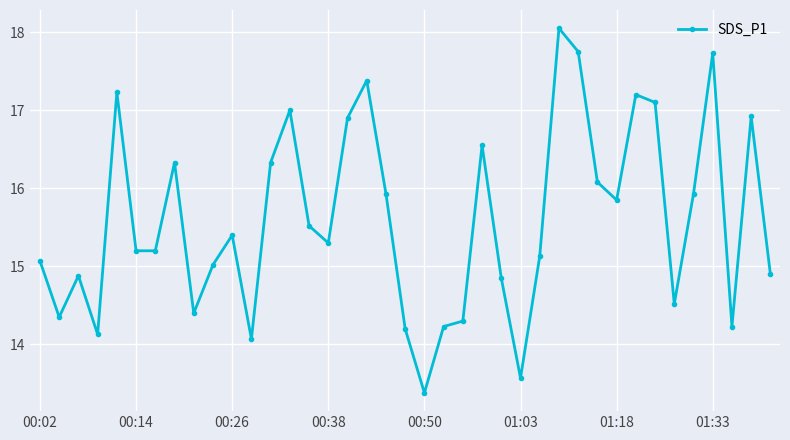

What is the difference between the second highest and second lowest values?

4.2